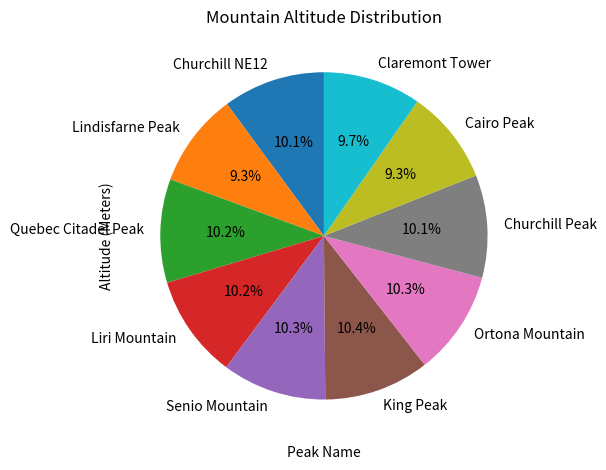

What percentage is the Cairo Peak slice, to the nearest percent?

9%